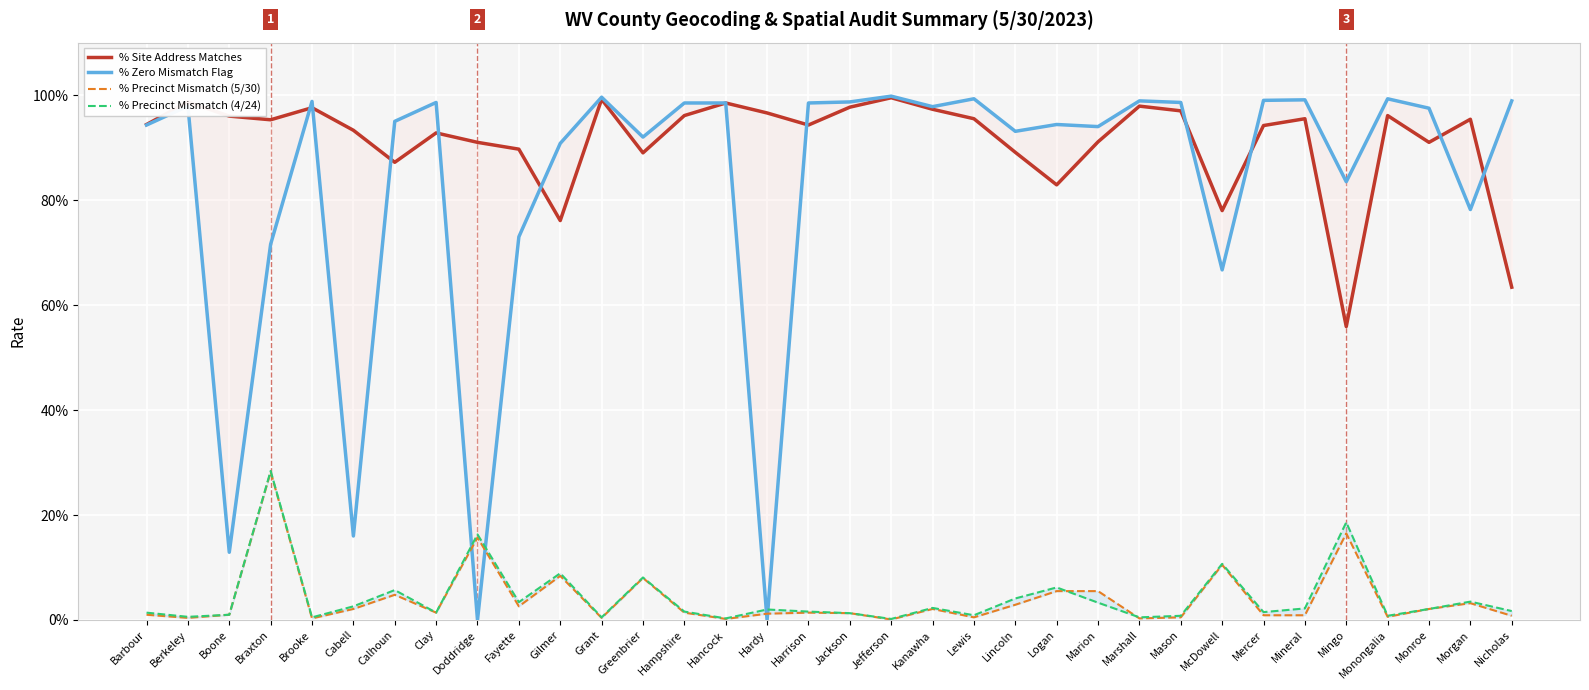

At which label does % Precinct Mismatch (4/24) reach its minimum?

Jefferson